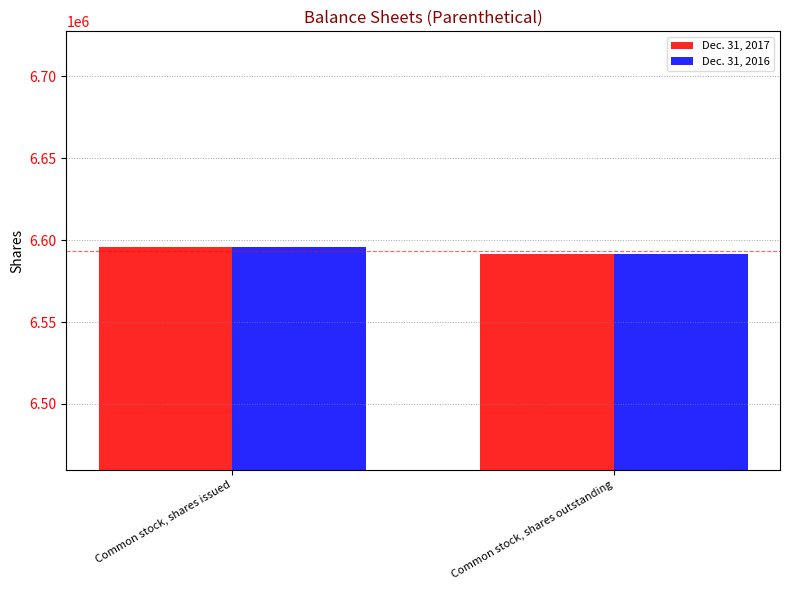

At which label does Dec. 31, 2016 reach its minimum?

Common stock, shares outstanding